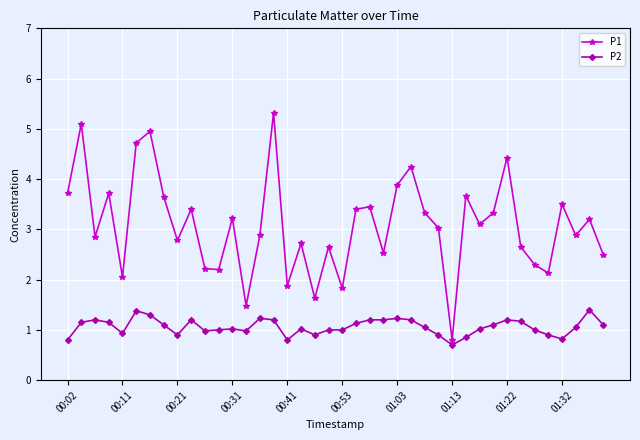

What is the average value of the P2 series?

1.1